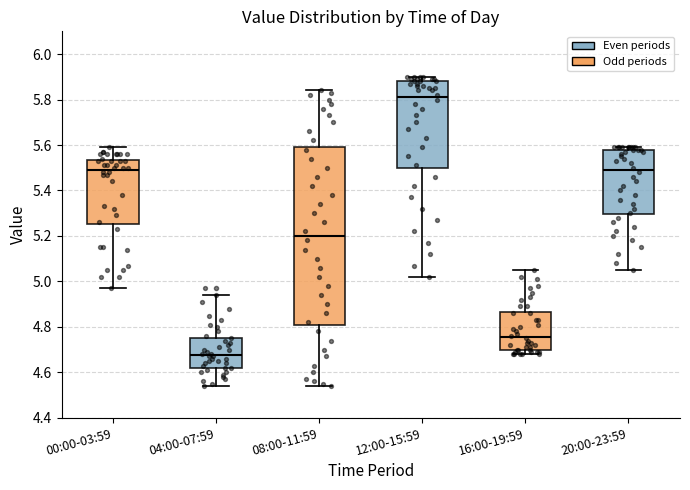

Comparing the boxes themselves (not the whiskers), which one is the tallest?

08:00-11:59